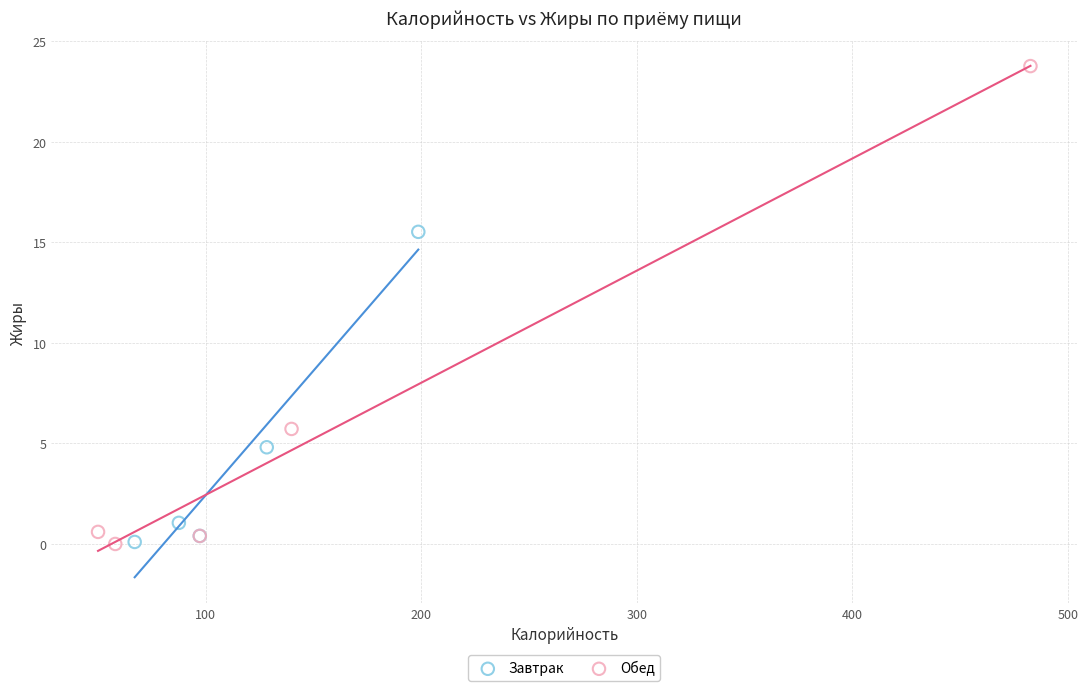

Which series reaches the maximum Y coordinate?

Обед